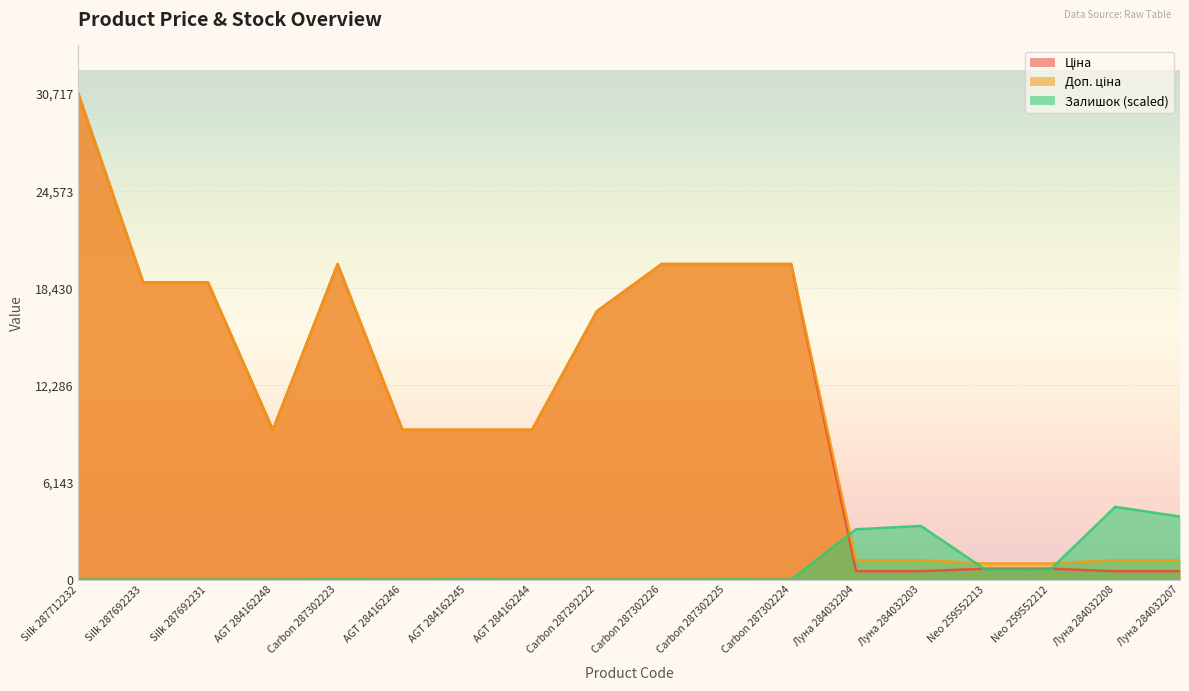

What is the difference between the second highest and second lowest values in the Доп. ціна series?

18939.5